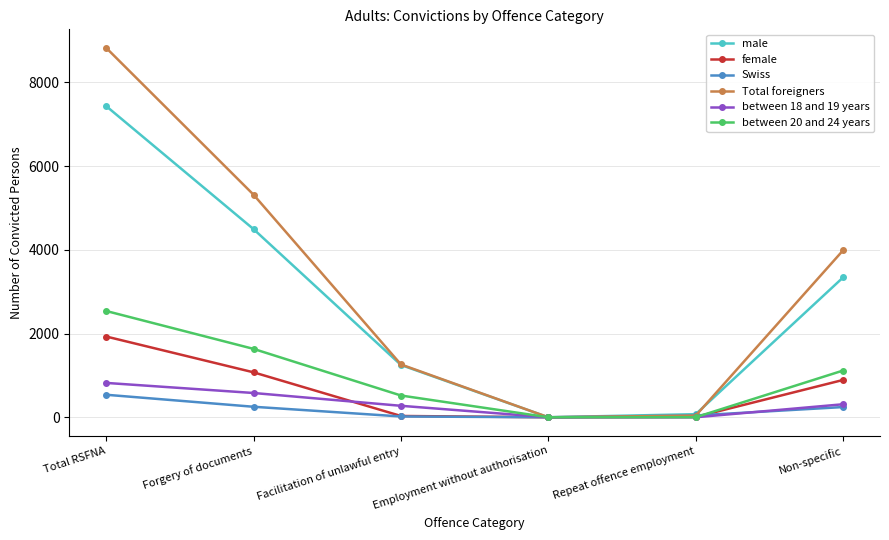

What is the difference between the second highest and minimum values in the between 18 and 19 years series?

580